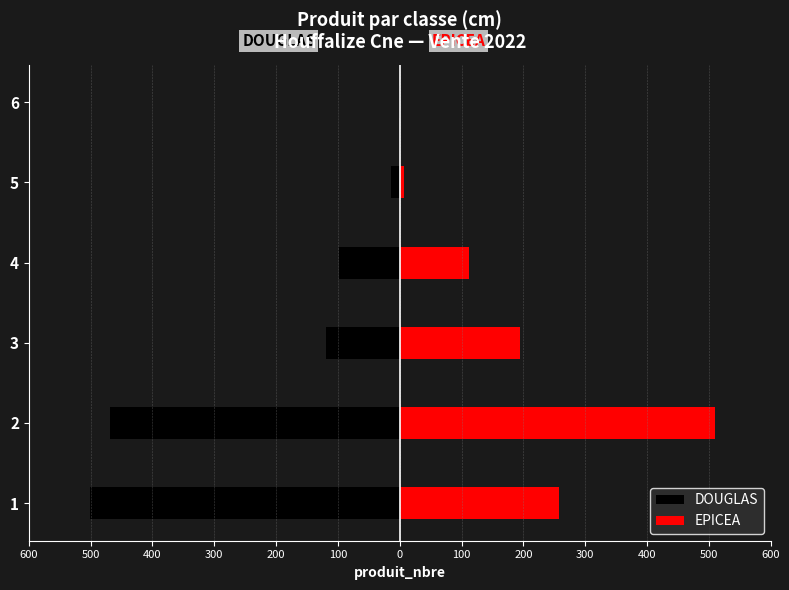

List the series in order of their peak value, lowest first.

DOUGLAS, EPICEA